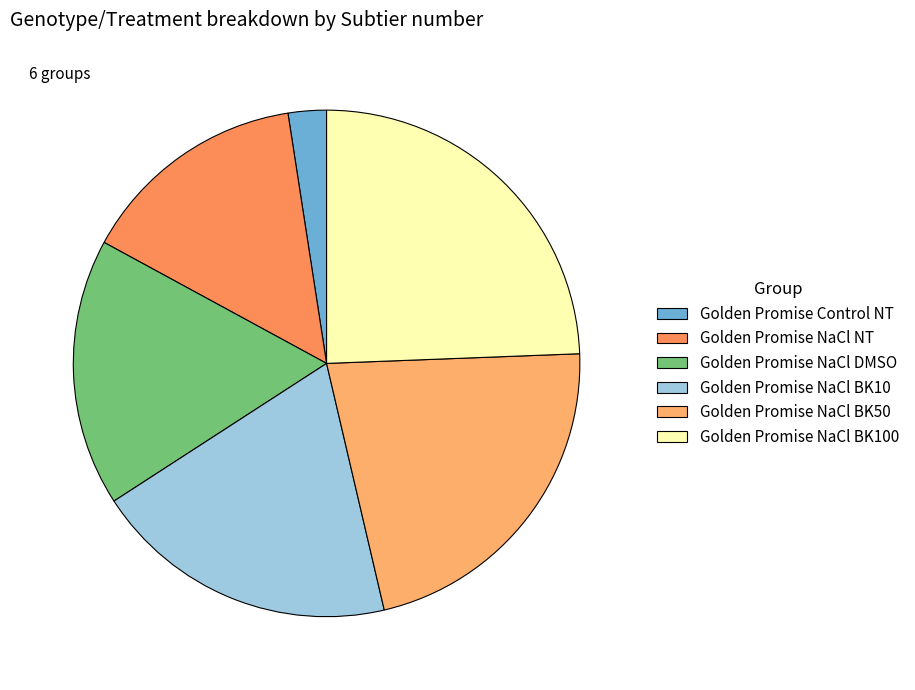

Count the number of slices in the pie.

6